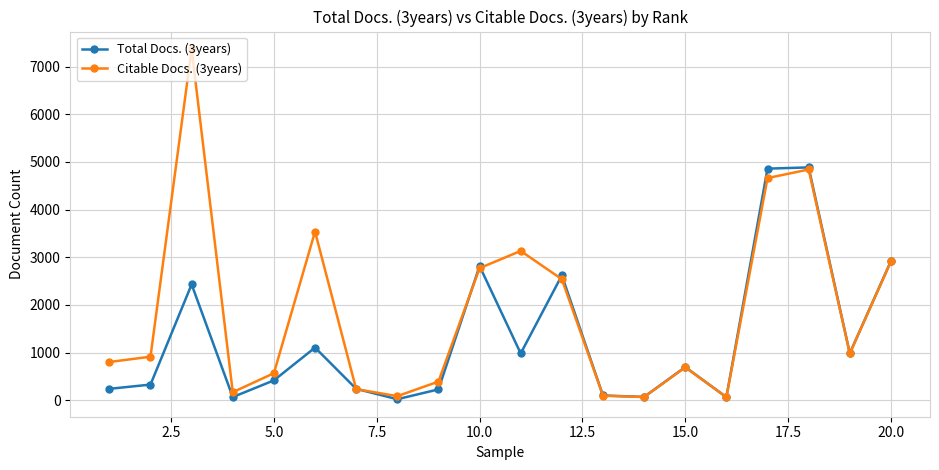

Which series has the largest total across all categories?

Citable Docs. (3years)